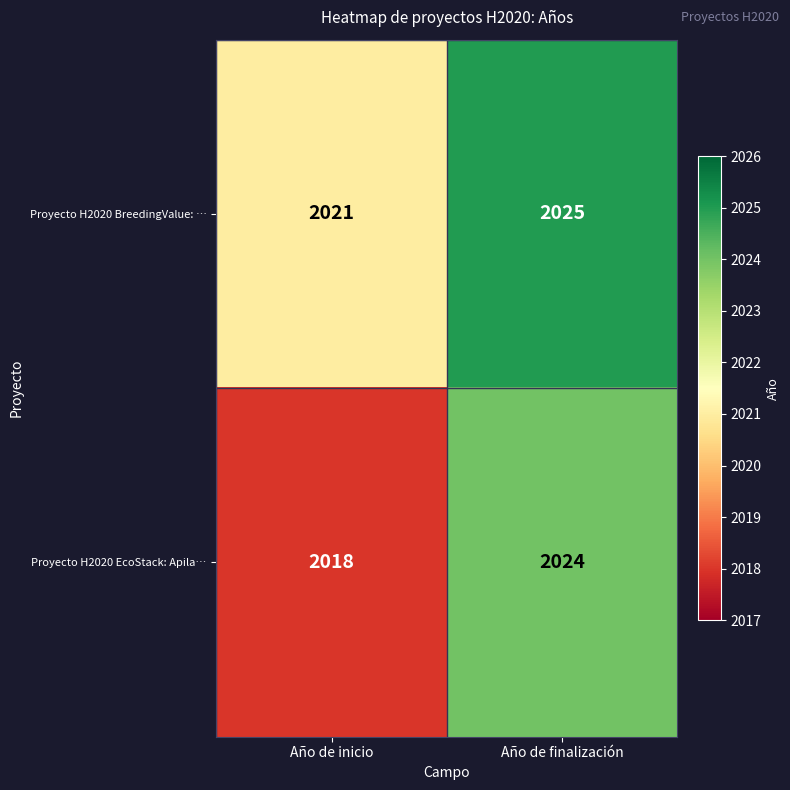

What is the difference between the highest and lowest values at Año de finalización?

1